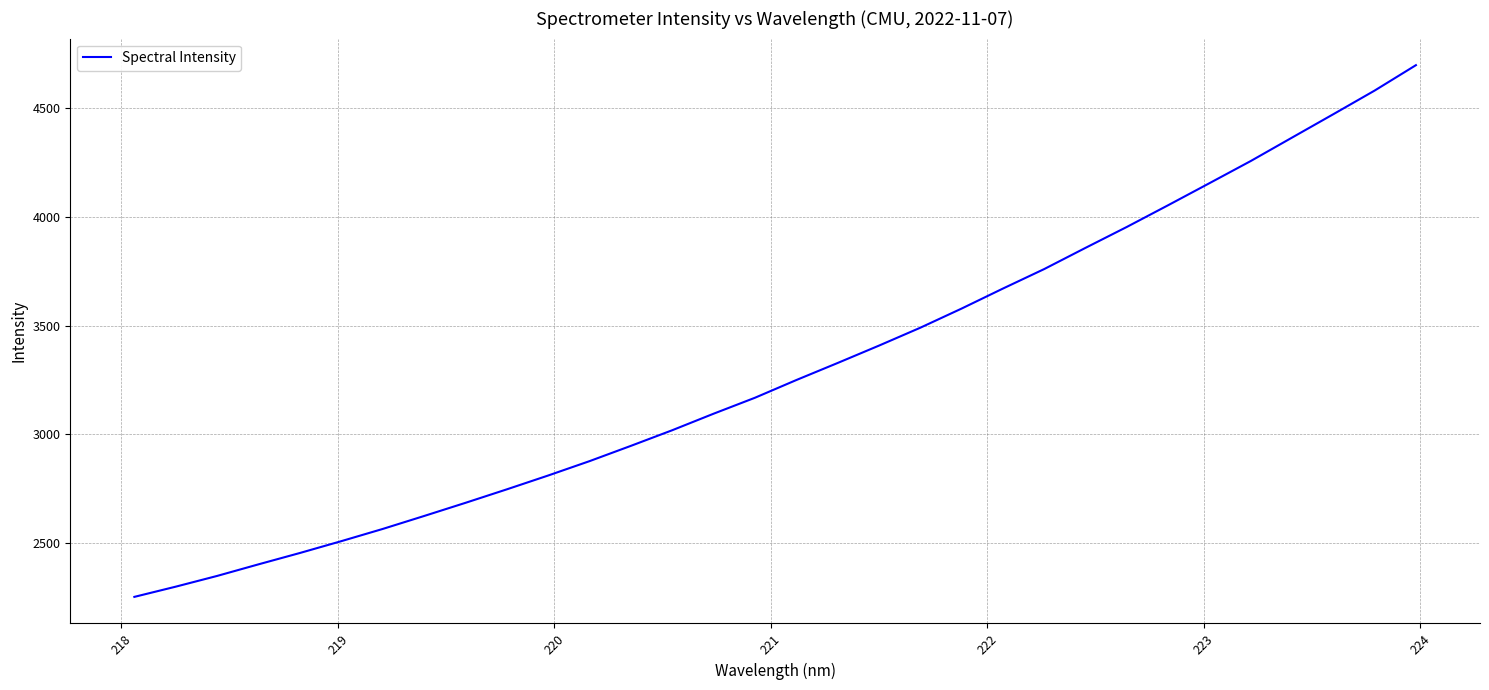

What is the smallest value displayed?

2250.5